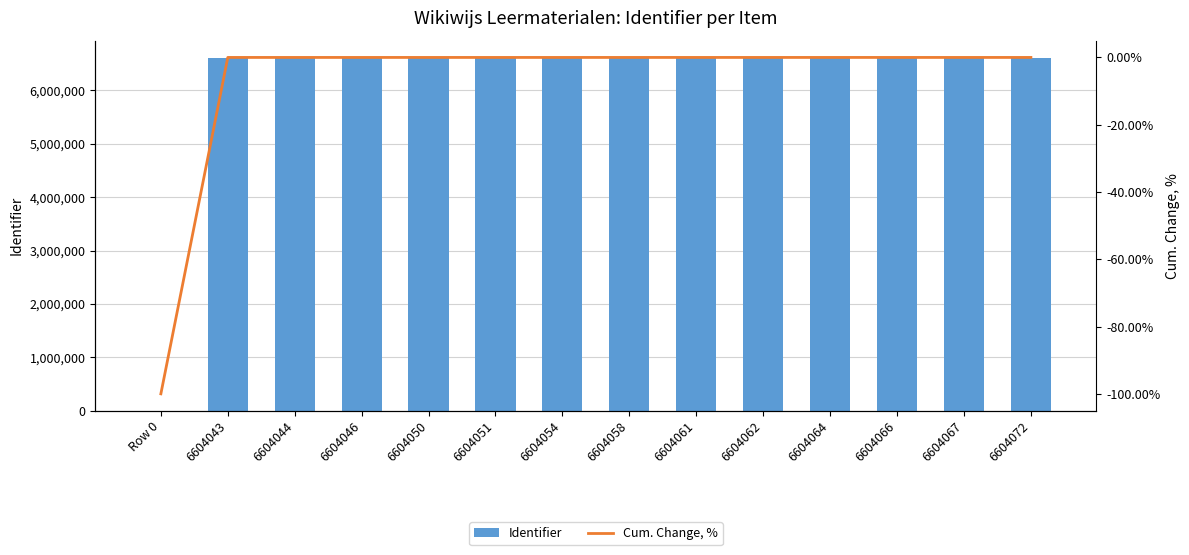

What is the sum of all Identifier values?

85852738